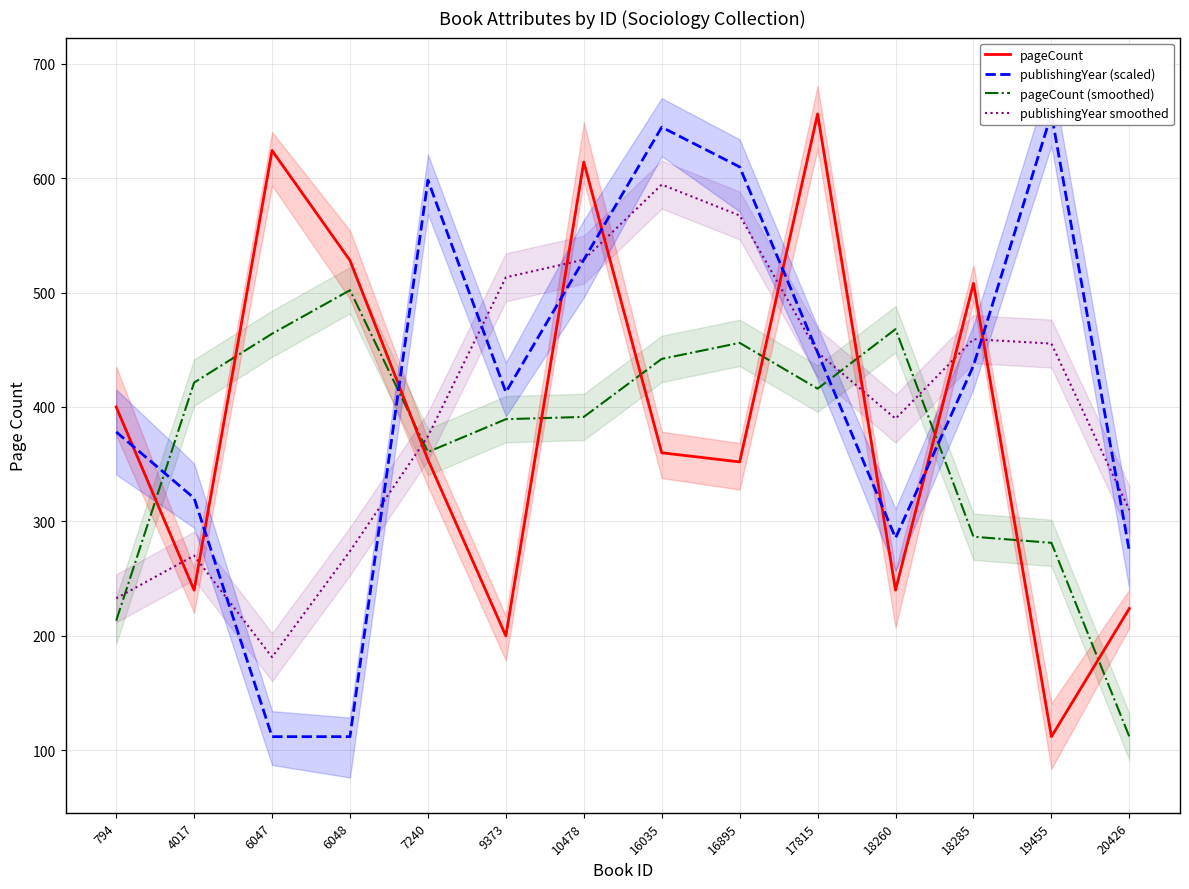

Is it true that pageCount (smoothed) equals 456.0 at 16895?

True